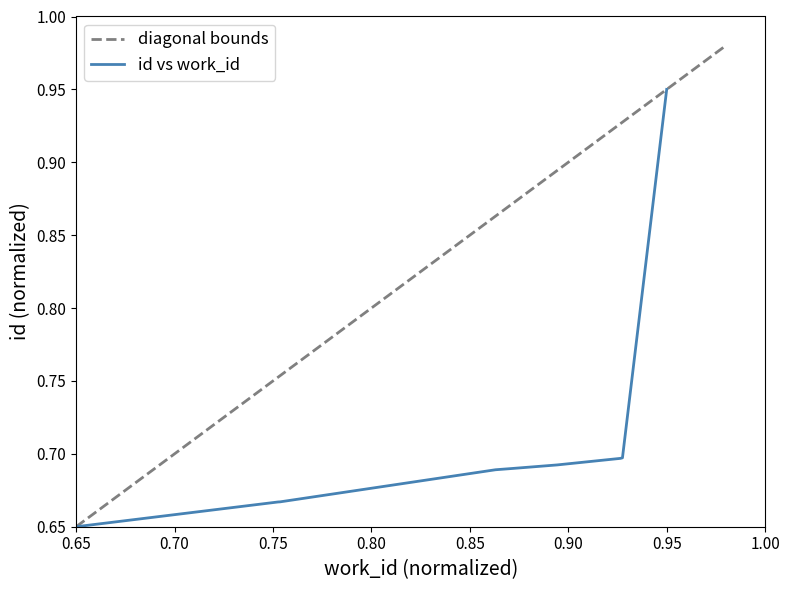

Does the chart have visible grid lines?

No